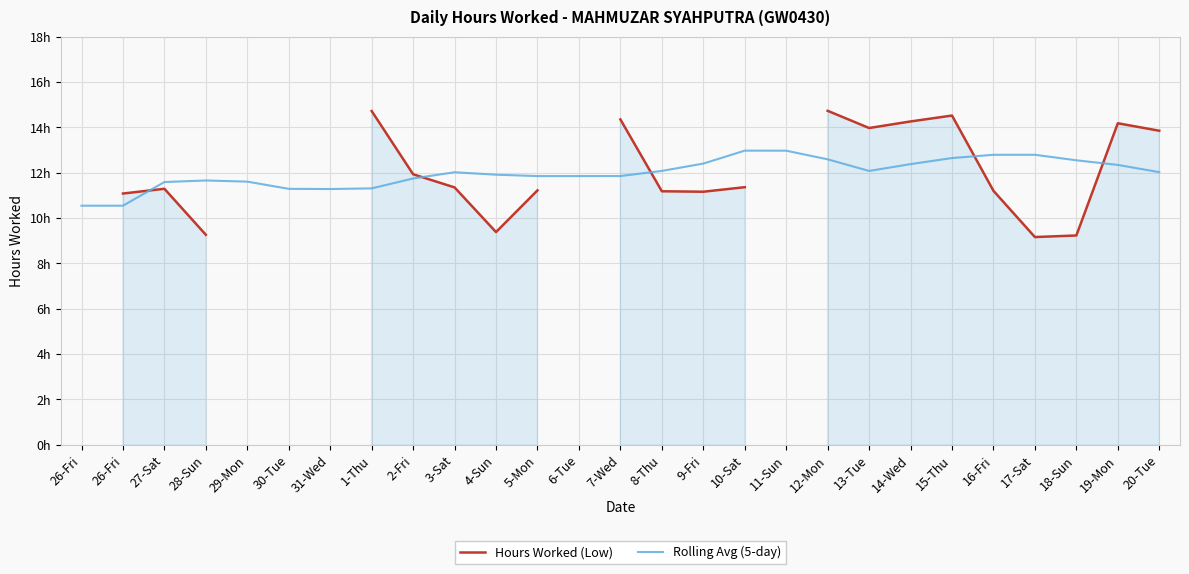

What is the sum of all Rolling Avg (5-day) values?

323.6